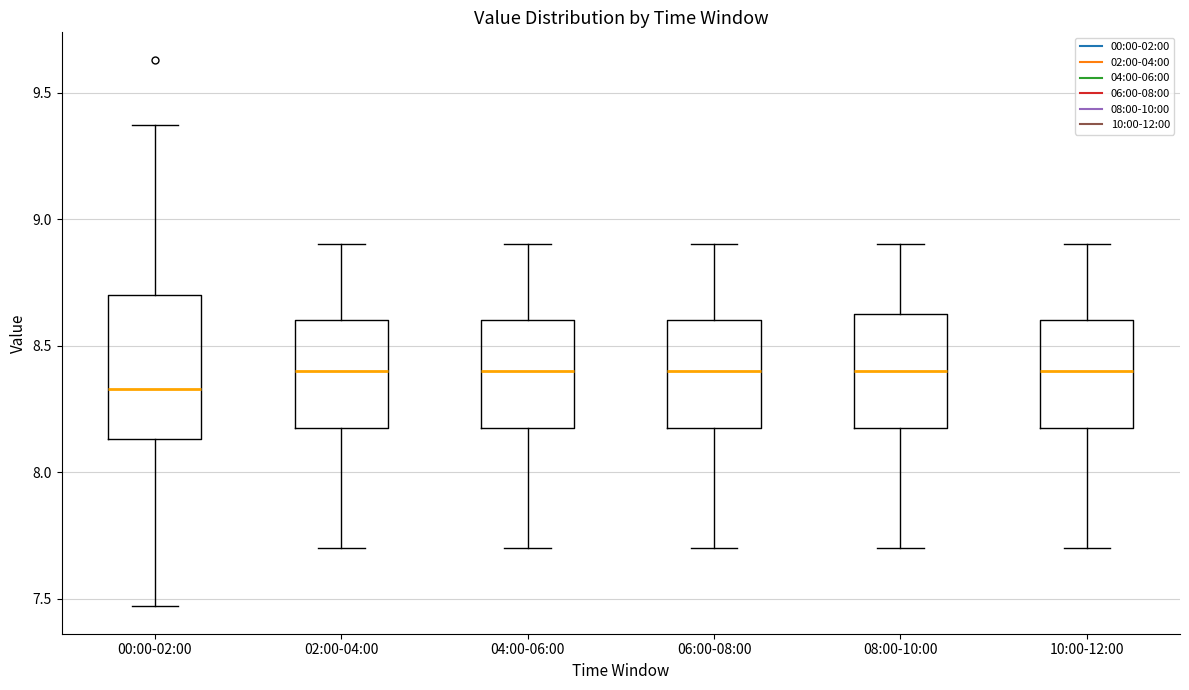

Reading left to right, read every box against the y-axis: the position of its median line, the range the box covers, and the ends of its whiskers. The values are not printed on the chart, so give them approximately, as read against the axis.

00:00-02:00: median 8.35, box 8.15 to 8.70, whiskers 7.45 to 9.35
02:00-04:00: median 8.40, box 8.20 to 8.60, whiskers 7.70 to 8.90
04:00-06:00: median 8.40, box 8.20 to 8.60, whiskers 7.70 to 8.90
06:00-08:00: median 8.40, box 8.20 to 8.60, whiskers 7.70 to 8.90
08:00-10:00: median 8.40, box 8.20 to 8.65, whiskers 7.70 to 8.90
10:00-12:00: median 8.40, box 8.20 to 8.60, whiskers 7.70 to 8.90